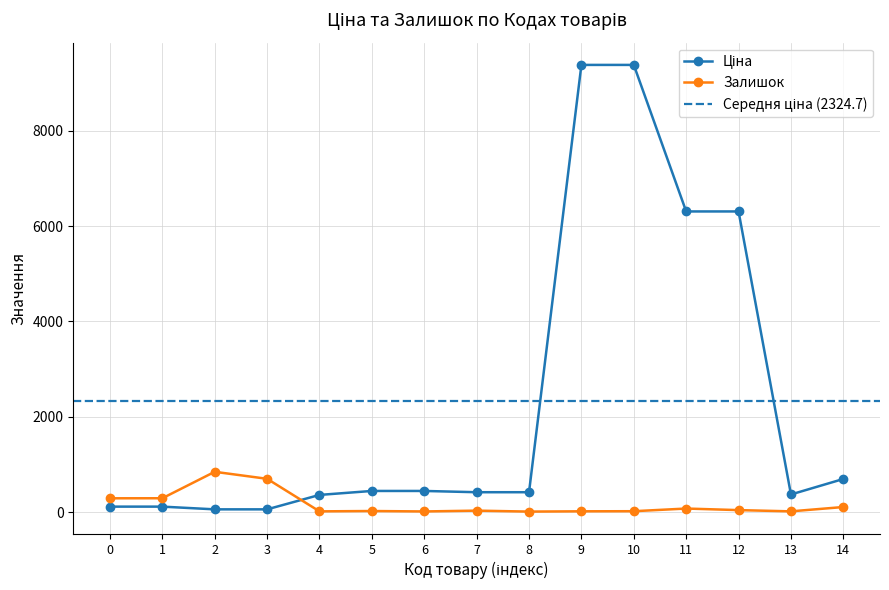

What is the value of the Залишок point at the 5th from the left?

15.0